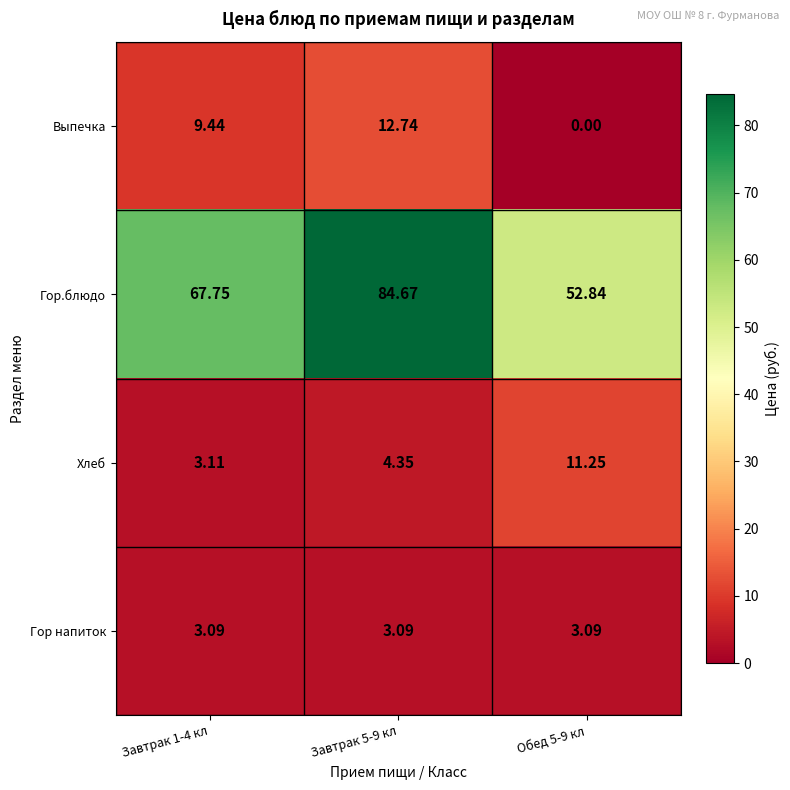

Which series has the largest range (max minus min)?

Гор.блюдо